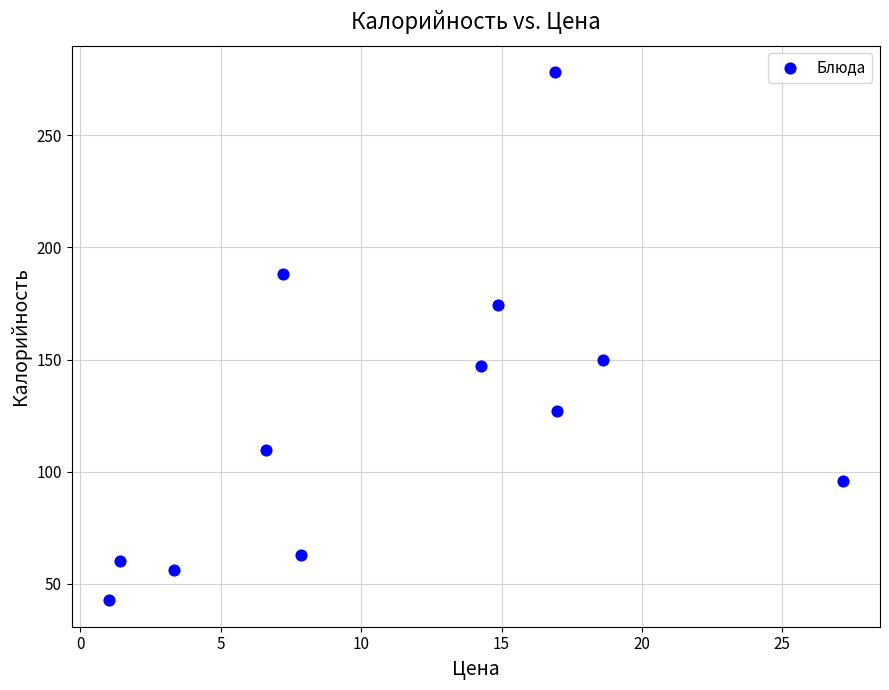

What is the range of X values (max minus min)?

26.2